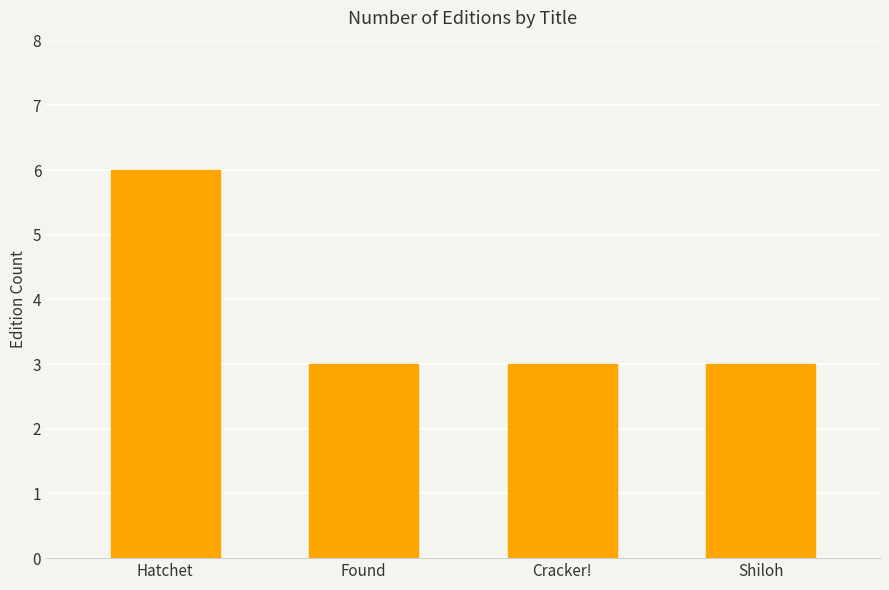

Which label corresponds to the largest value in the chart?

Hatchet